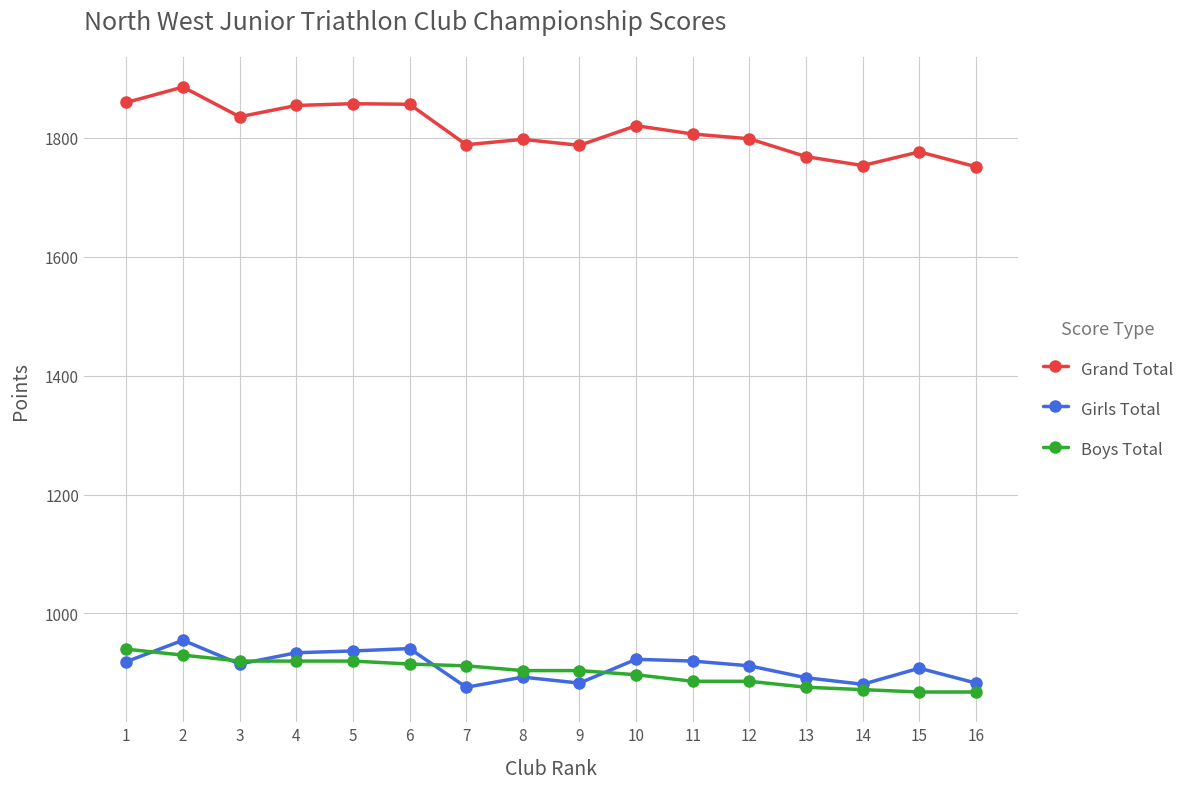

What is the average value of the Grand Total series?

1812